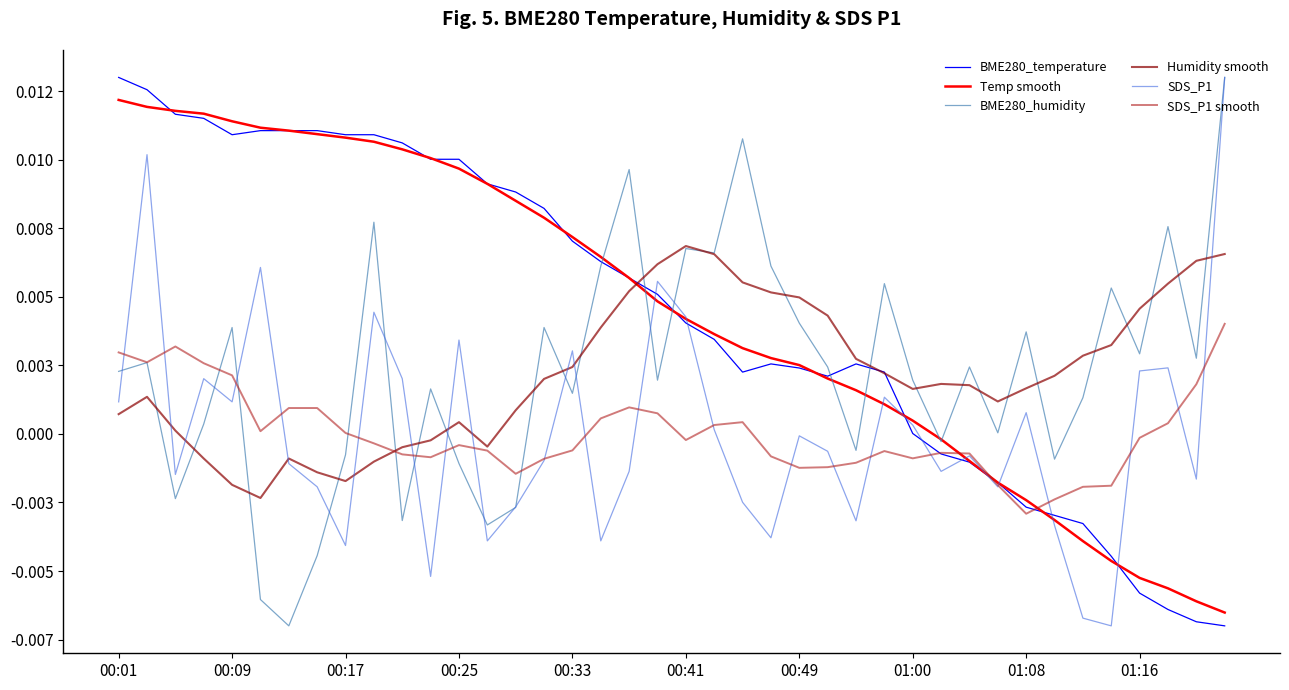

At which category does the chart reach its peak across all series?

00:01